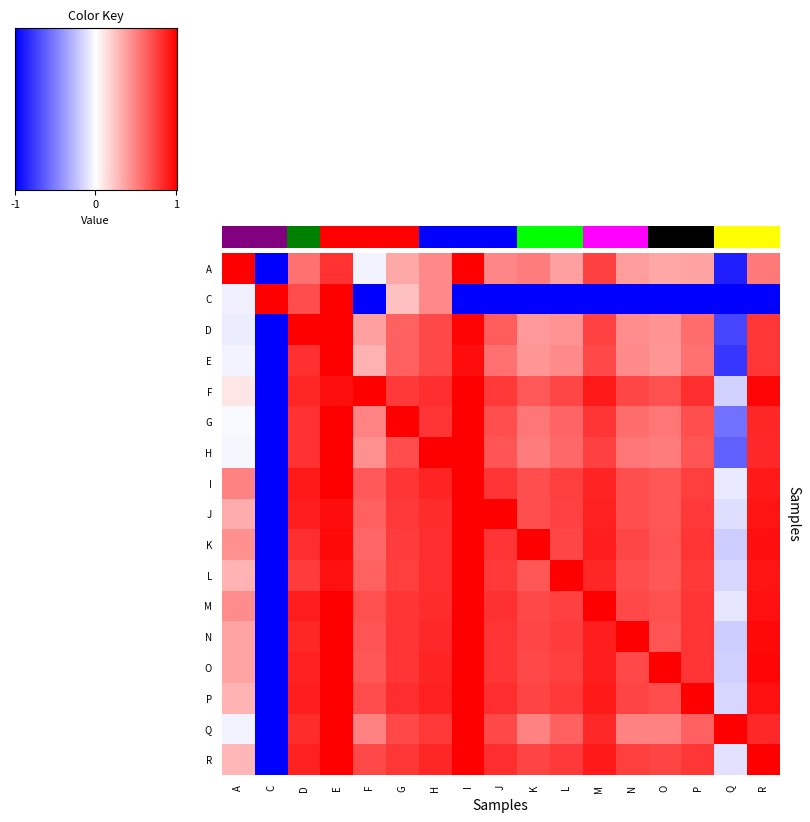

Between L and N, which is larger?

N